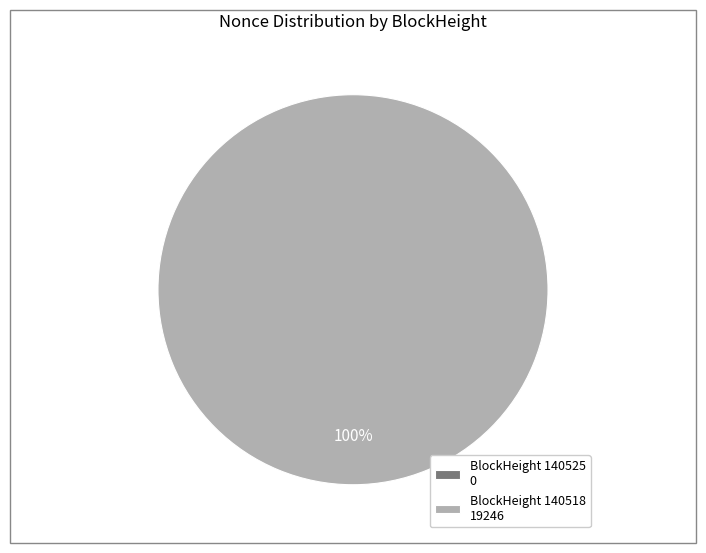

What is the change in value from 140525 to 140518?

+19246